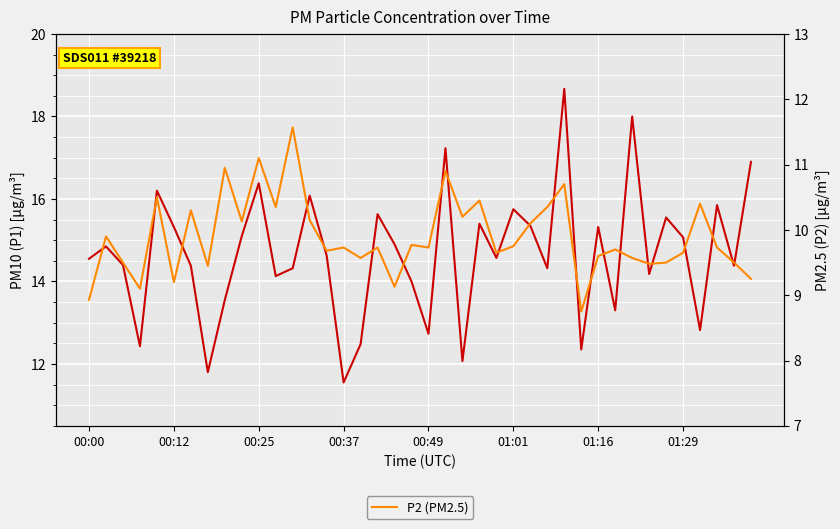

What is the average value of the P1 (PM10) series?

14.7